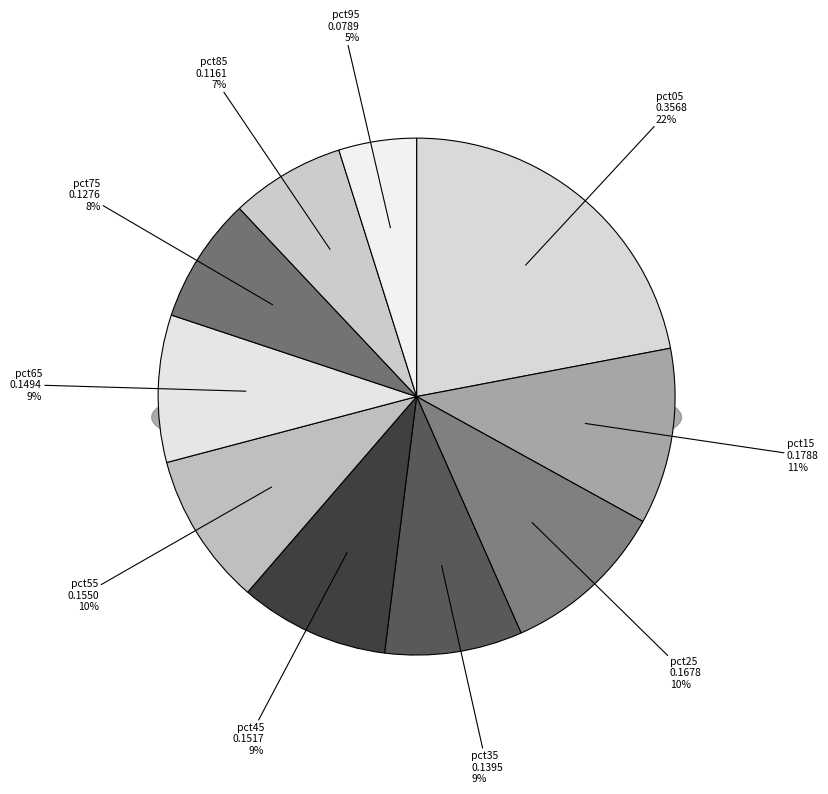

Count the number of slices in the pie.

10